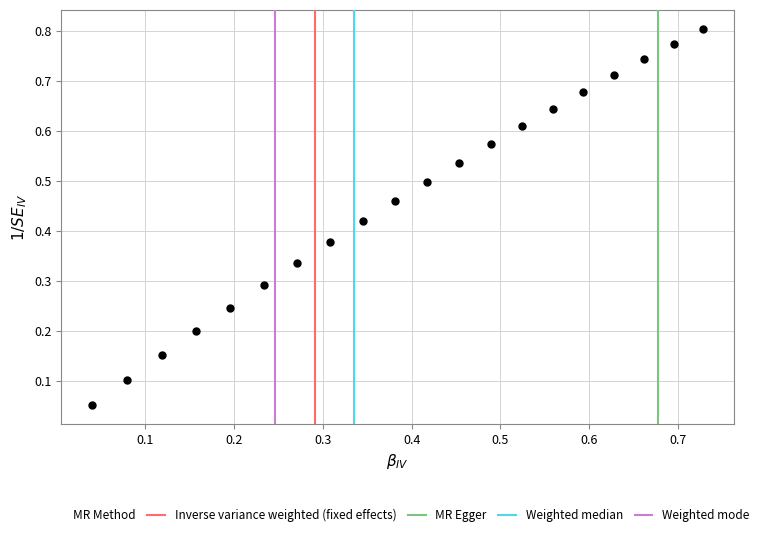

Count the number of points in this scatter plot.

20